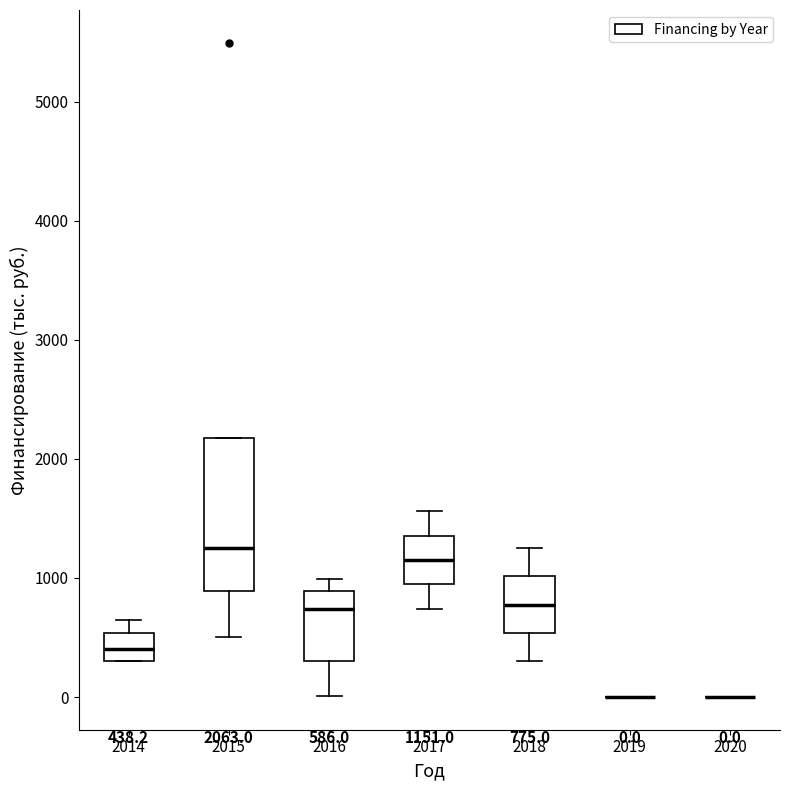

Comparing the boxes themselves (not the whiskers), which one is the tallest?

2015